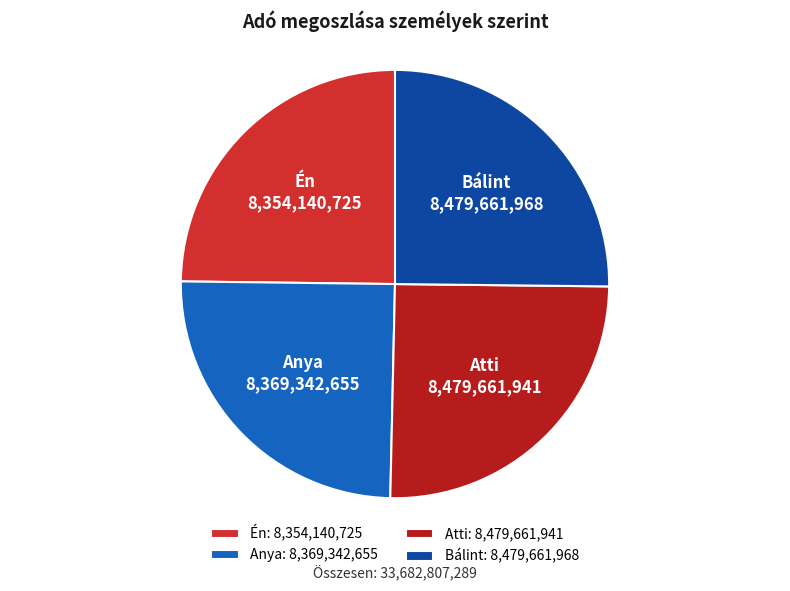

How many slices are in this pie chart?

4